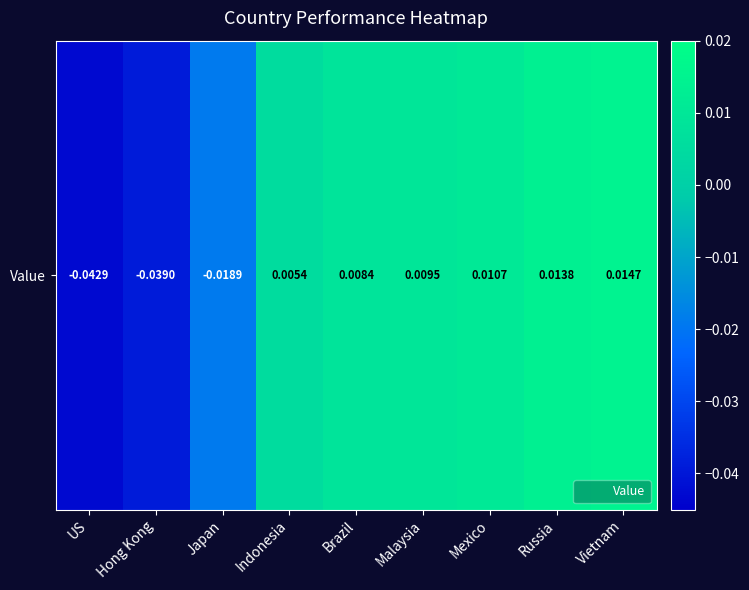

How many data points are less than 0?

3